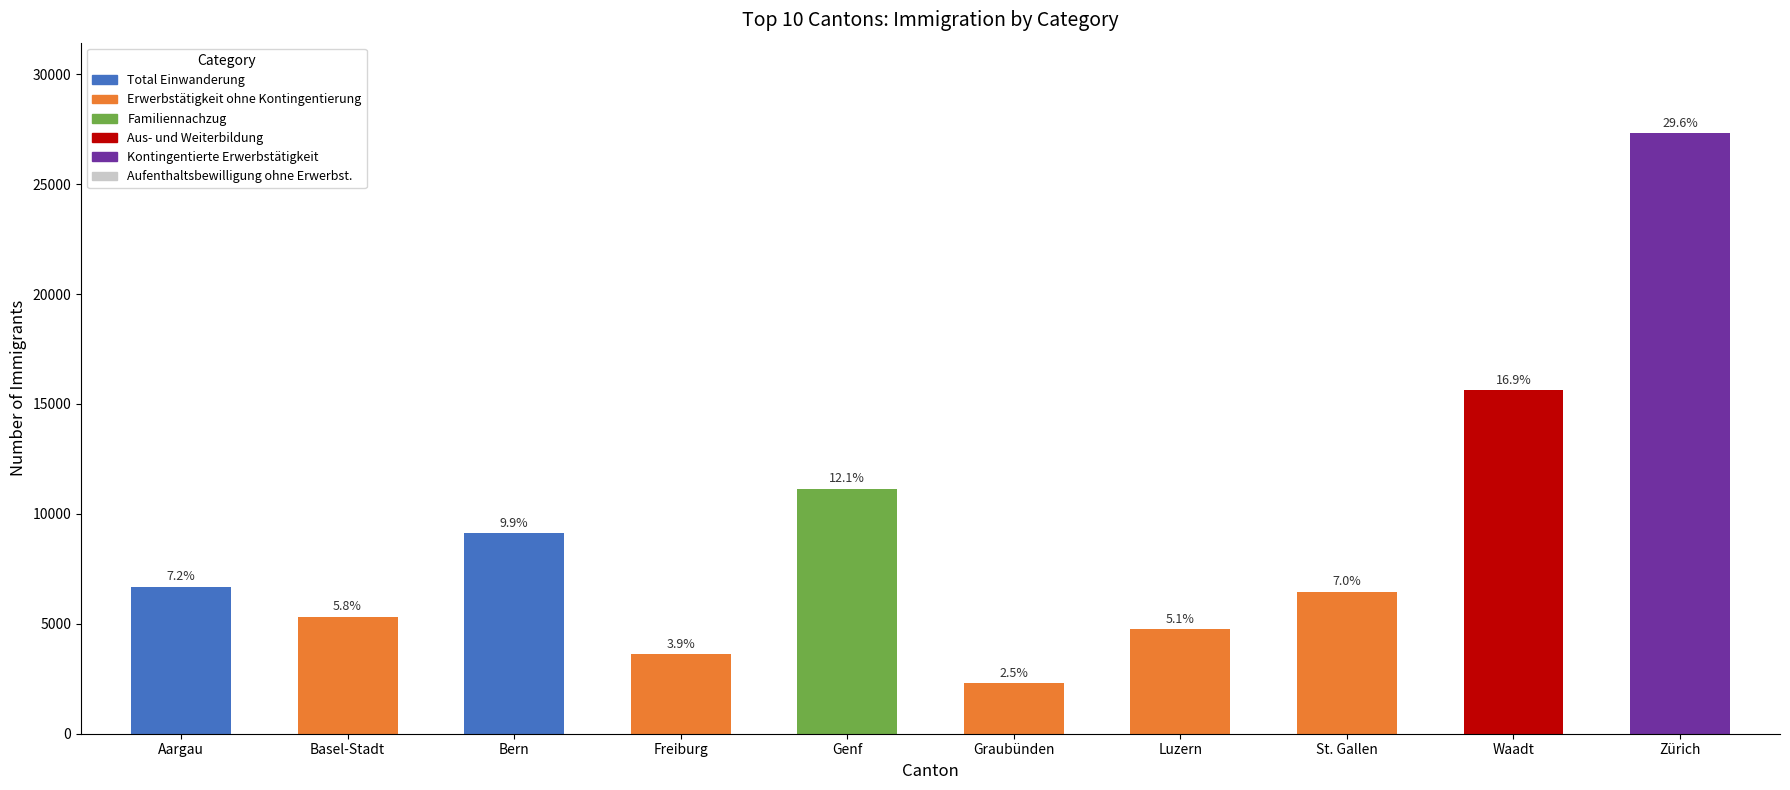

Does the chart contain any negative values?

No